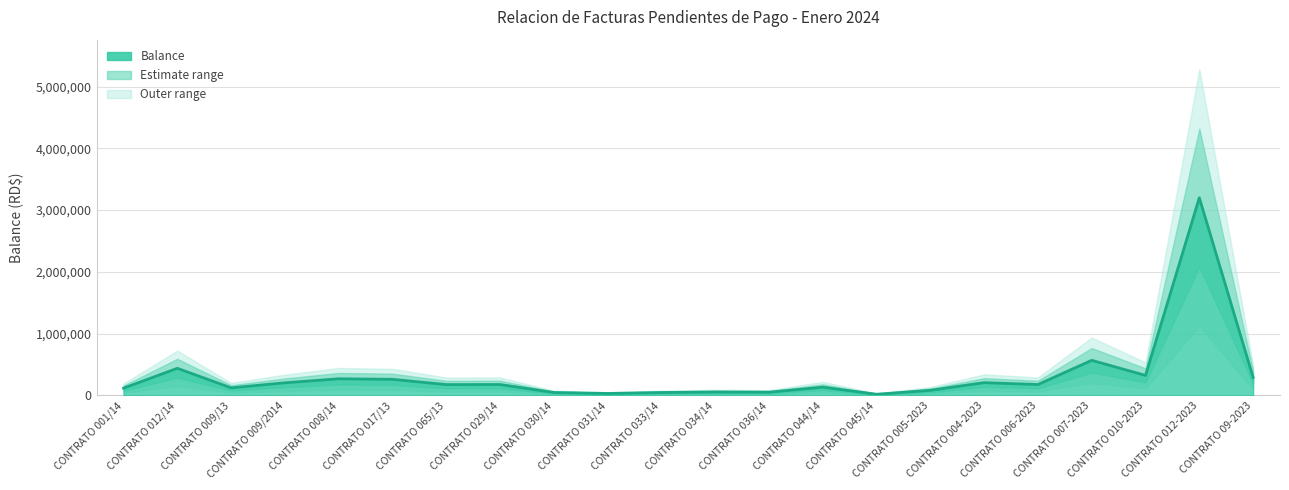

At which category does the data reach its first local valley?

CONTRATO 009/13